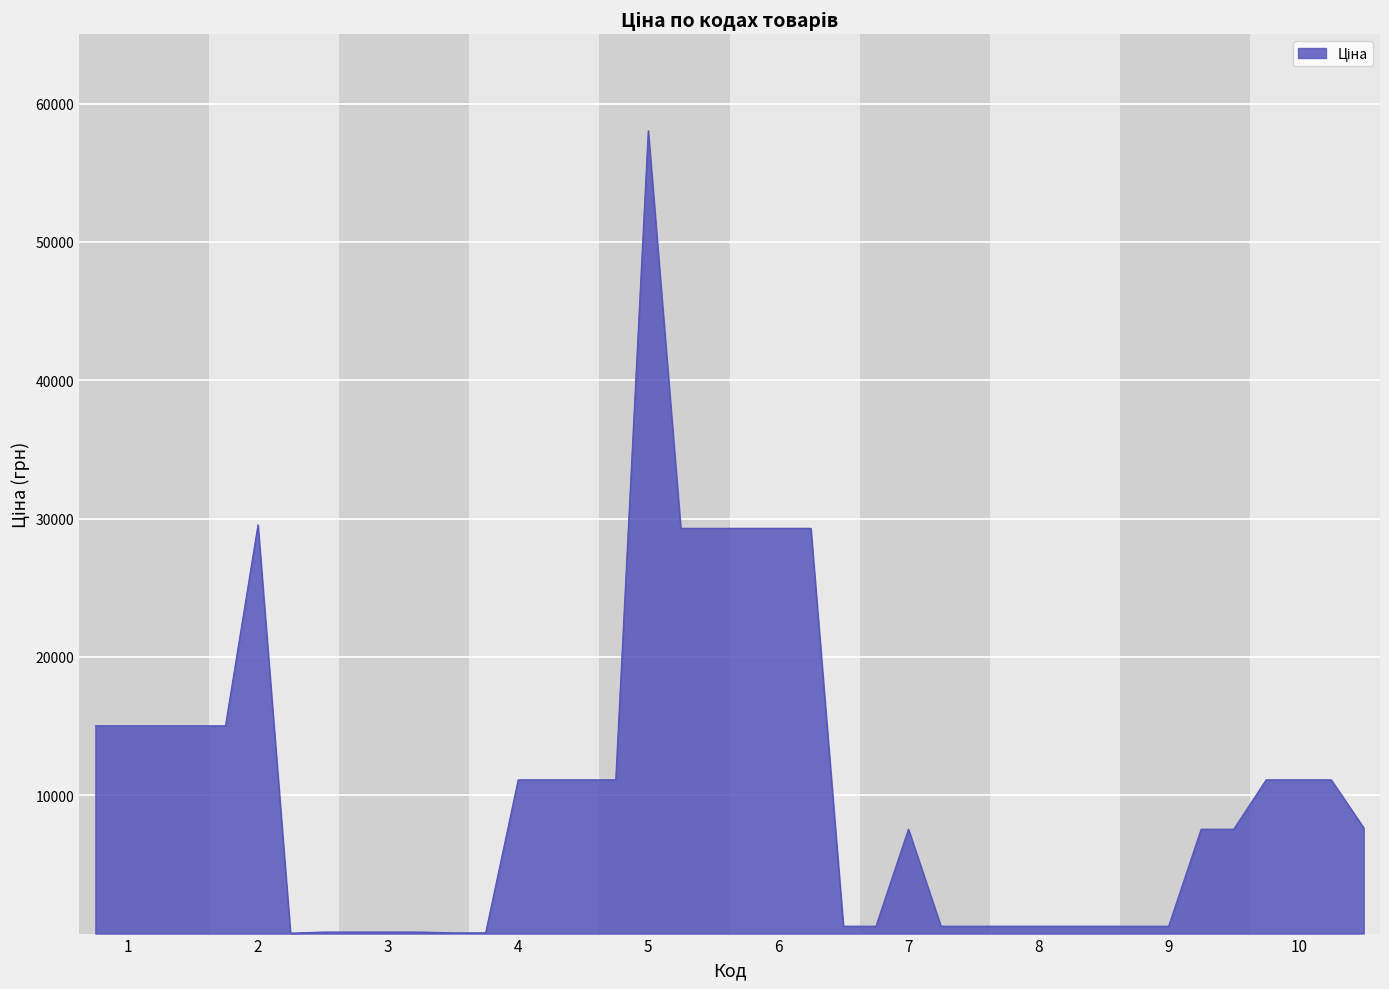

What is the greatest value displayed?

58037.0